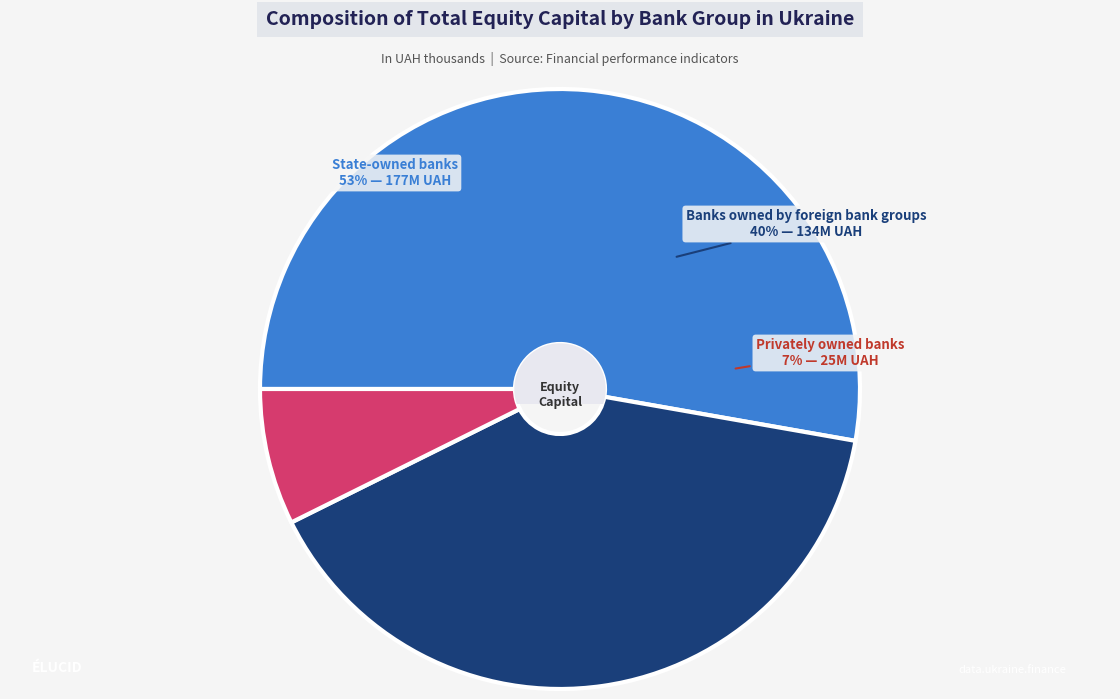

Which slice is the smallest?

Privately owned banks